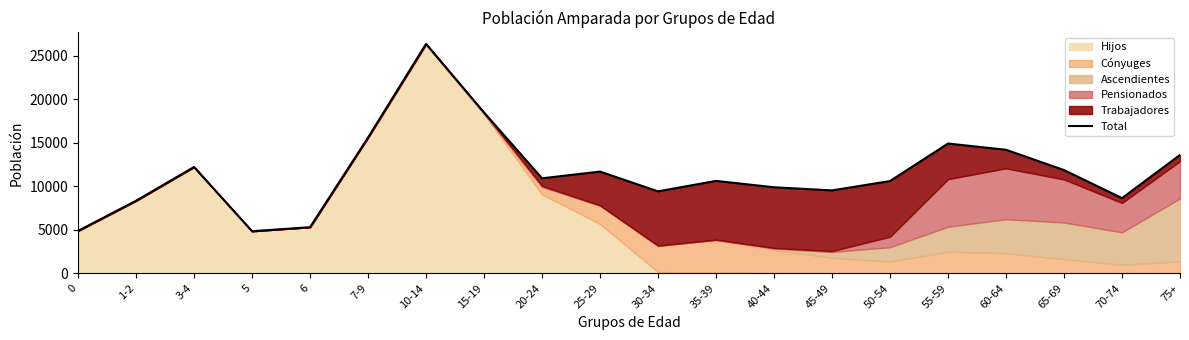

What is the ratio of the value at 65-69 to the value at 75+?

0.9